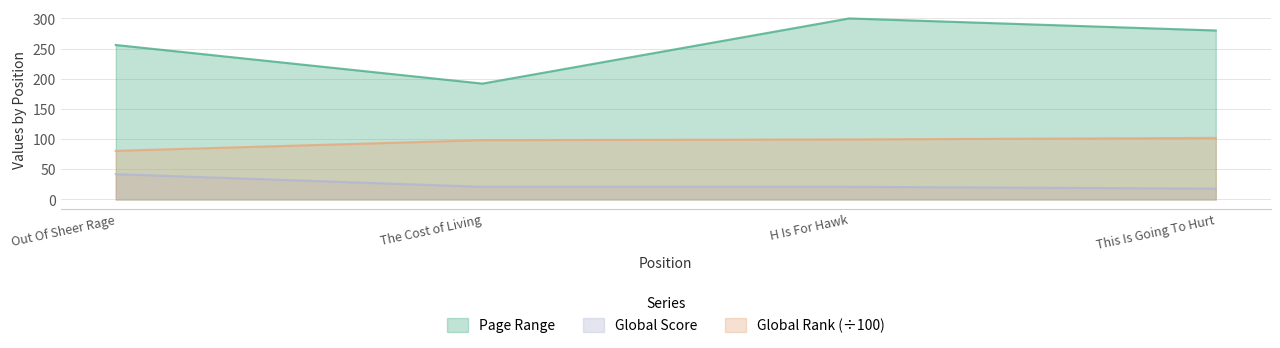

Which category has the lowest value across all series?

This Is Going To Hurt